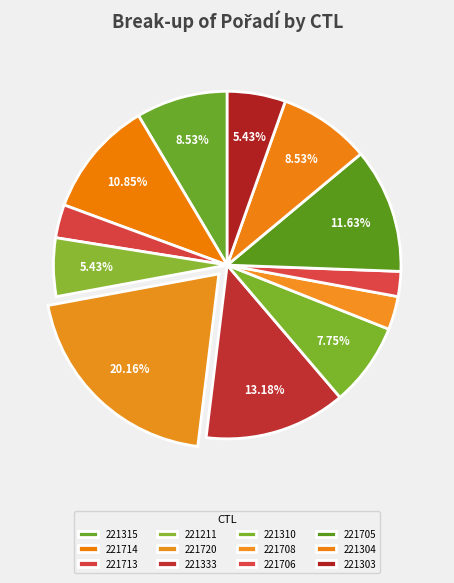

True or false: 221333 accounts for 2% of the total.

False